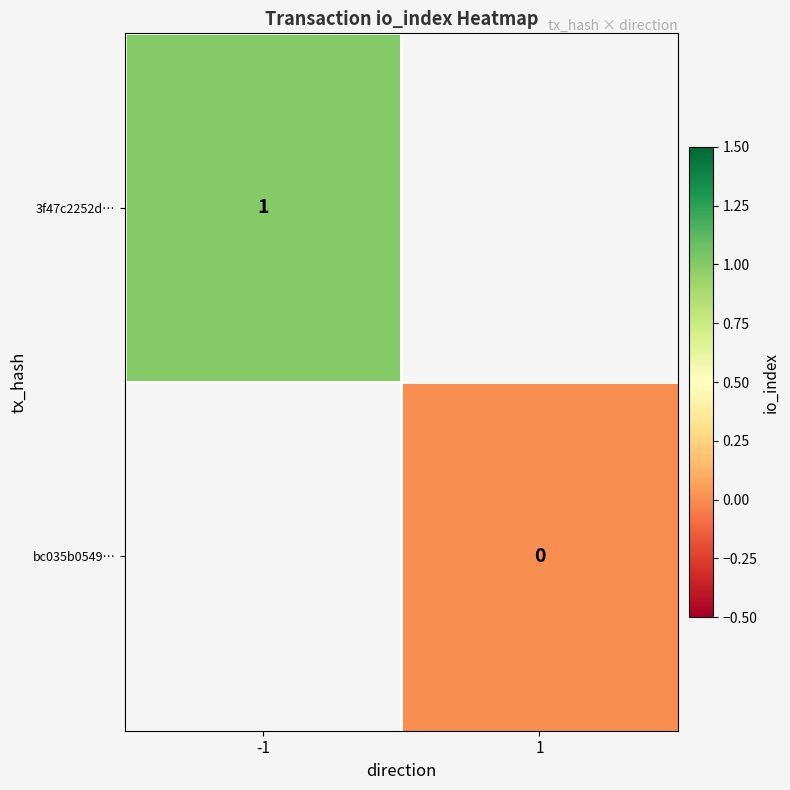

Rank the series by their maximum value, from highest to lowest.

3f47c2252d…, bc035b0549…